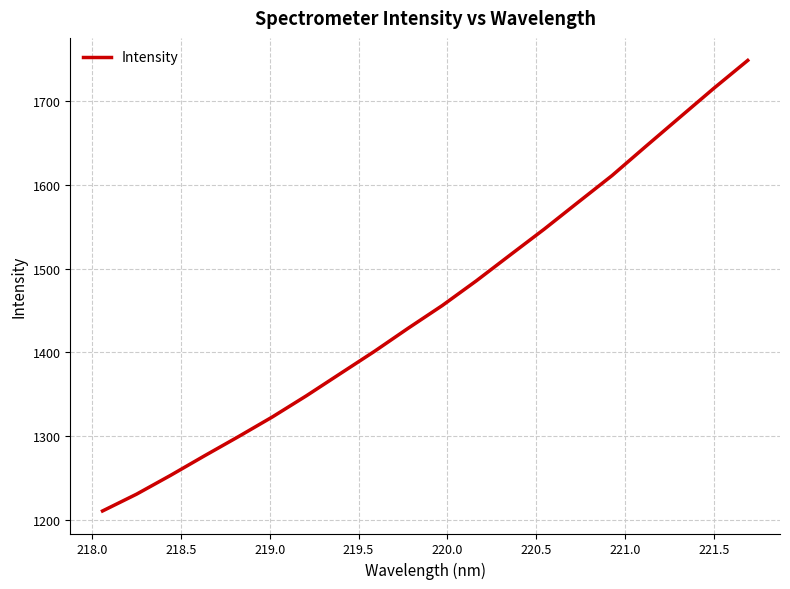

What is the difference between the maximum and minimum values?

538.2